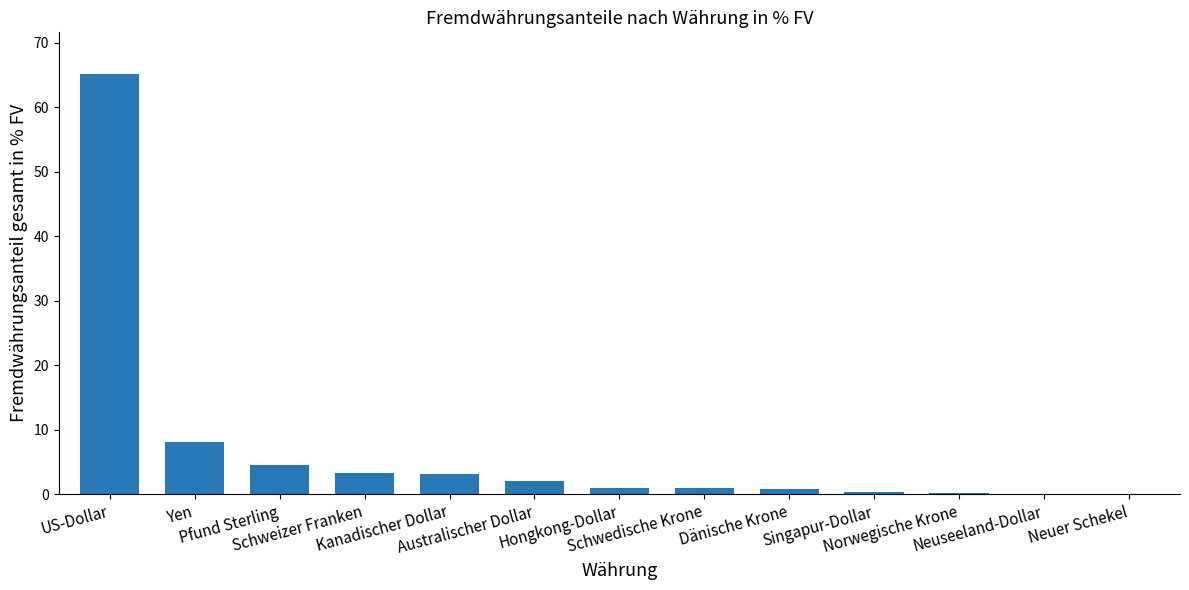

True or false: the data shows 4.5 at Pfund Sterling.

True